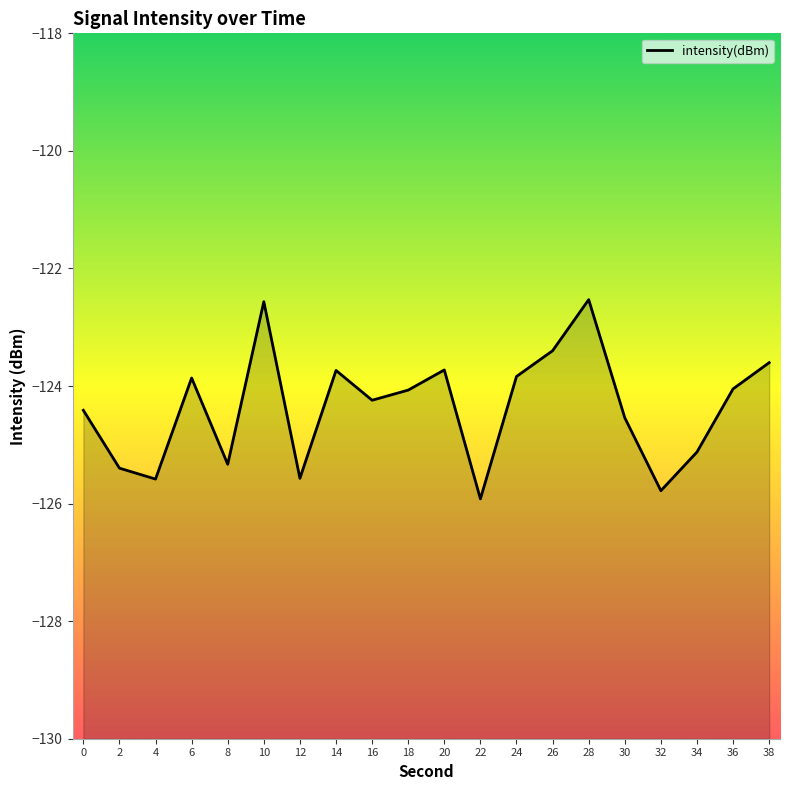

Reading right to left, transcribe all the data shown in this chart.

38=-123.6	36=-124.0	34=-125.1	32=-125.8	30=-124.5	28=-122.5	26=-123.4	24=-123.8	22=-125.9	20=-123.7	18=-124.1	16=-124.2	14=-123.7	12=-125.6	10=-122.6	8=-125.3	6=-123.9	4=-125.6	2=-125.4	0=-124.4